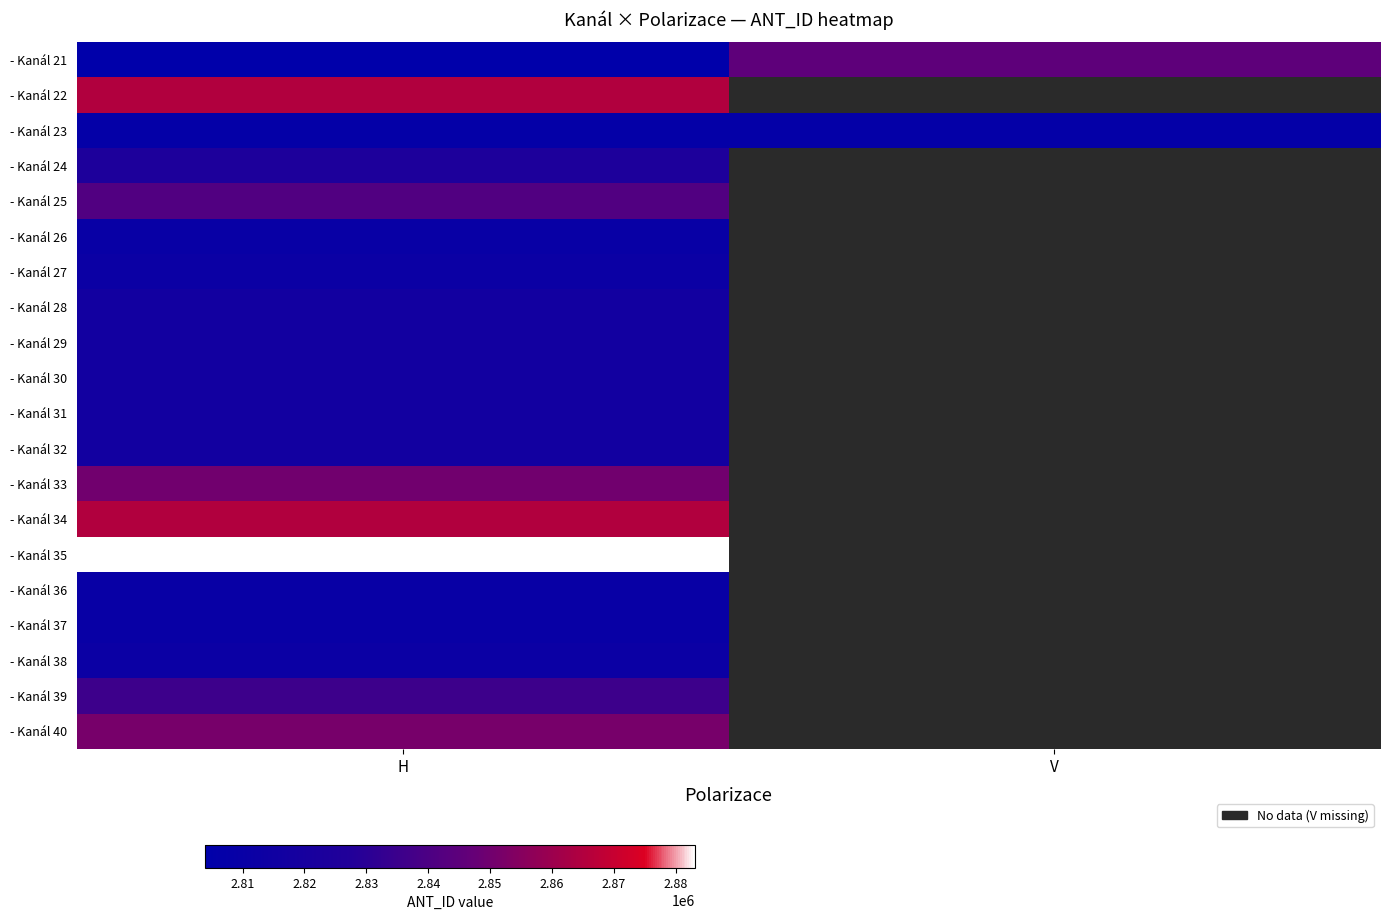

What is the total value across all series at H?

56564959